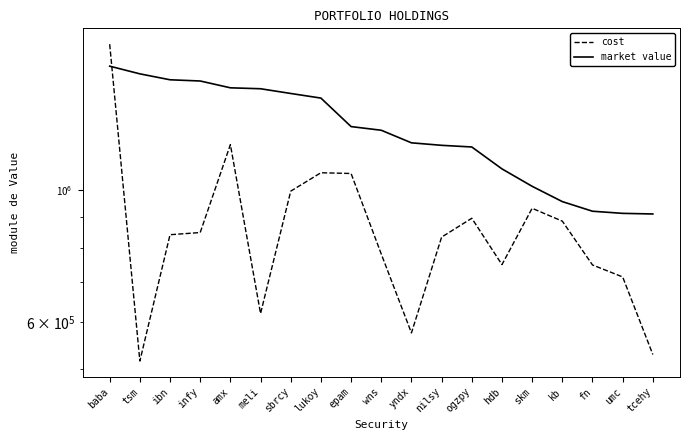

Which has a higher value, skm or ogzpy?

skm